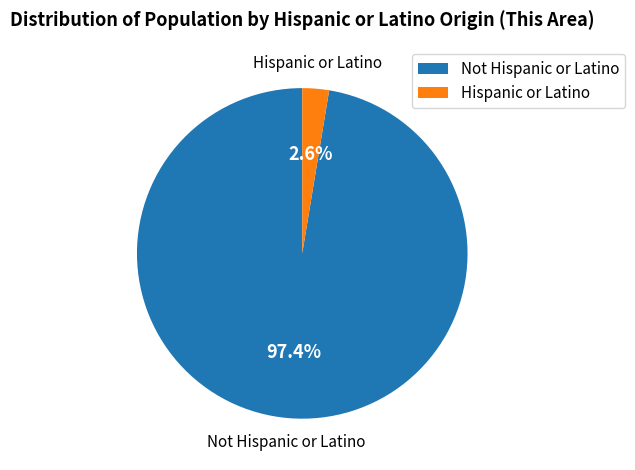

What portion of the pie excludes Not Hispanic or Latino?

2.6%